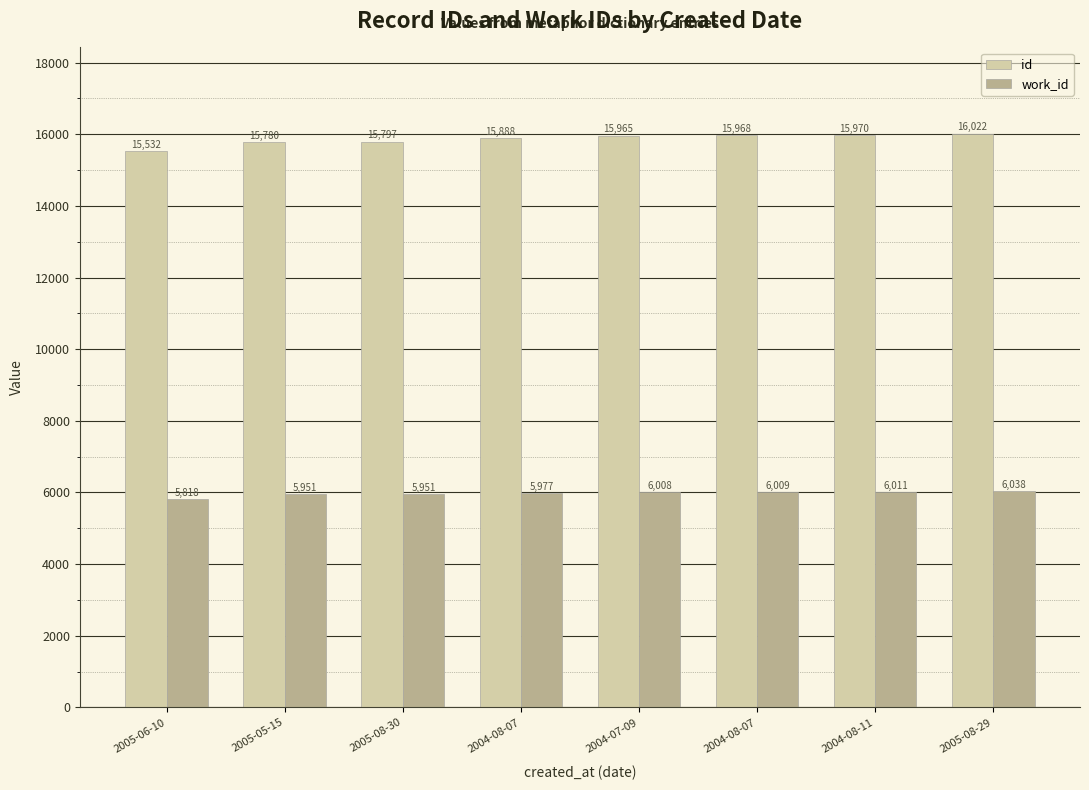

What are all the series names shown in the legend?

id, work_id